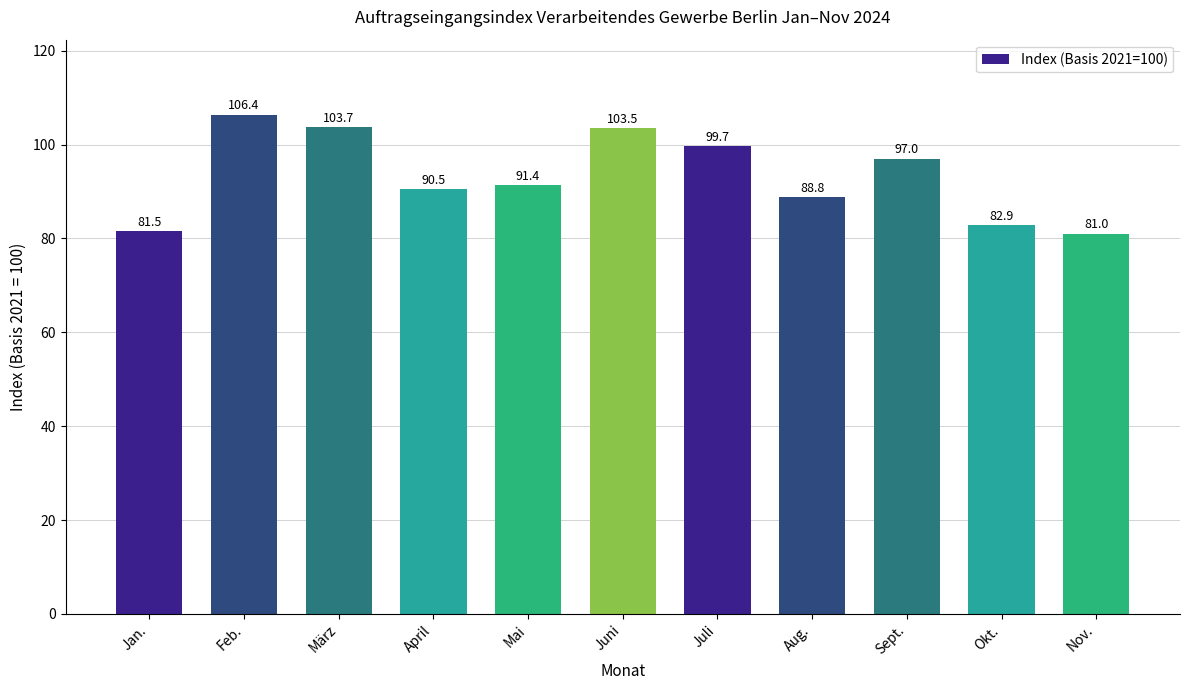

Between April and Juni, which is larger?

Juni